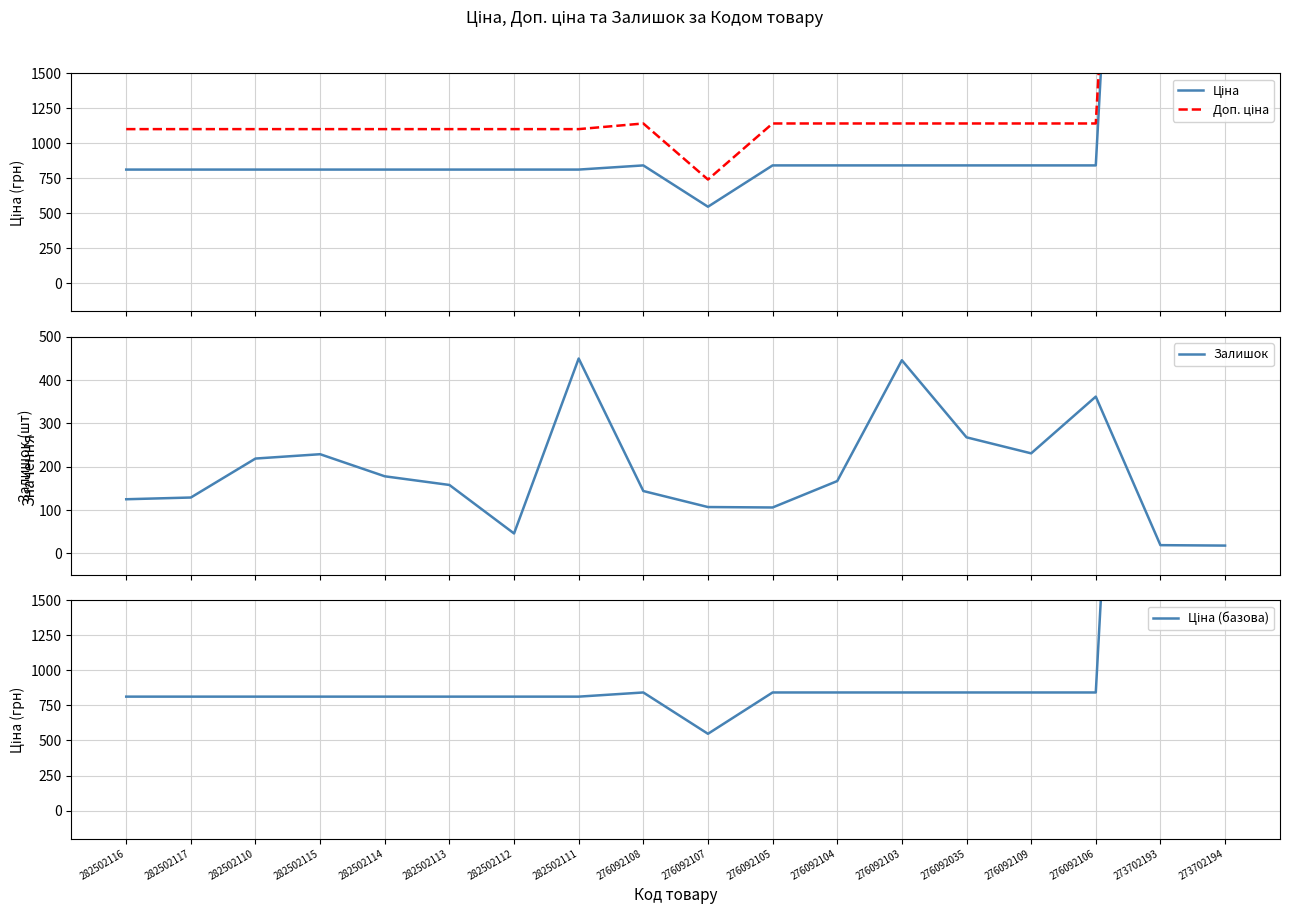

How many data points in Доп. ціна are less than 1142?

9